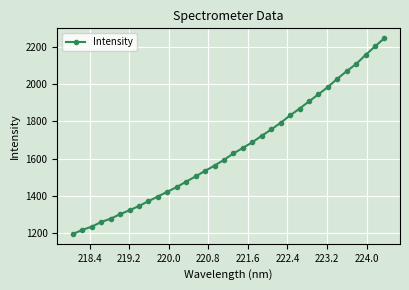

What is the smallest value displayed?

1194.8